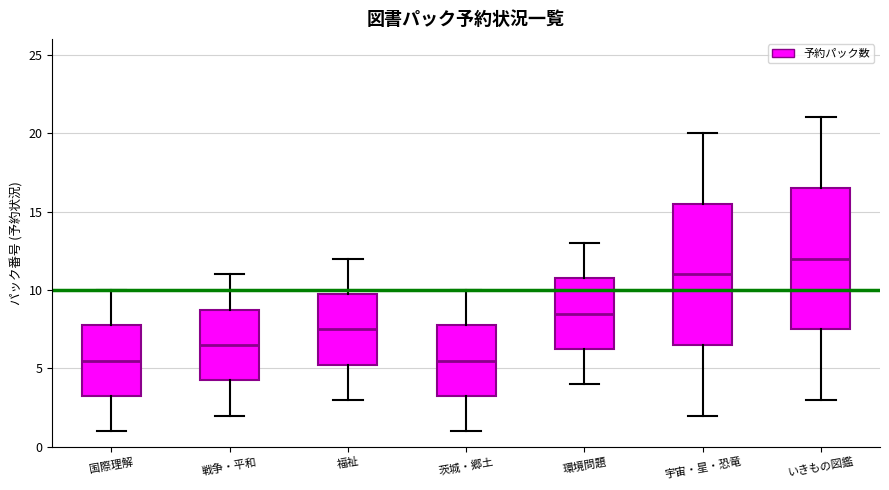

Reading left to right, transcribe this box plot: for each box, give where its median line is, the range the box spans, and where its two whiskers end, as read against the y-axis. The values are not printed on the chart, so give them approximately, as read against the axis.

国際理解: median 5.5, box 3.5 to 8.0, whiskers 1.0 to 10.0
戦争・平和: median 6.5, box 4.5 to 9.0, whiskers 2.0 to 11.0
福祉: median 7.5, box 5.5 to 10.0, whiskers 3.0 to 12.0
茨城・郷土: median 5.5, box 3.5 to 8.0, whiskers 1.0 to 10.0
環境問題: median 8.5, box 6.5 to 11.0, whiskers 4.0 to 13.0
宇宙・星・恐竜: median 11.0, box 6.5 to 15.5, whiskers 2.0 to 20.0
いきもの図鑑: median 12.0, box 7.5 to 16.5, whiskers 3.0 to 21.0